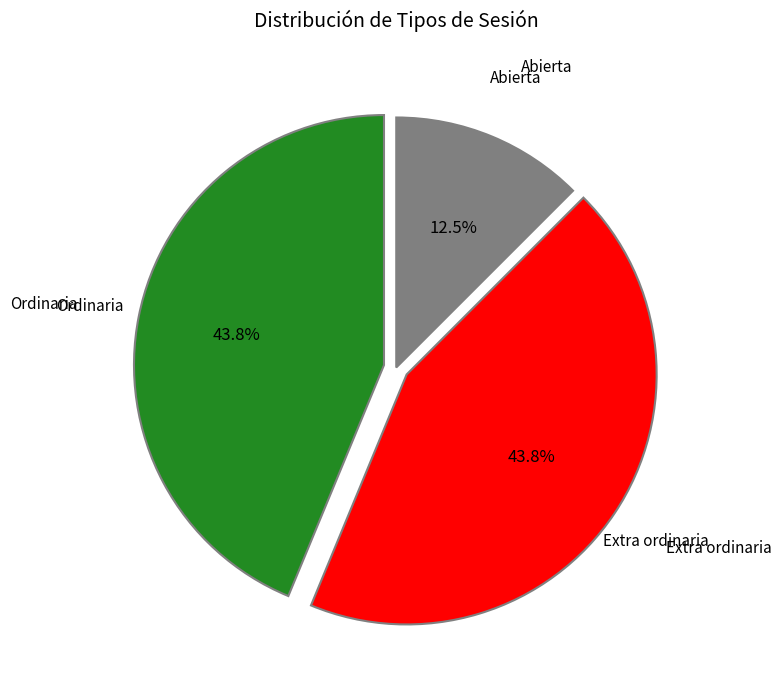

Do Extra ordinaria and Ordinaria together represent more than half of the pie?

Yes